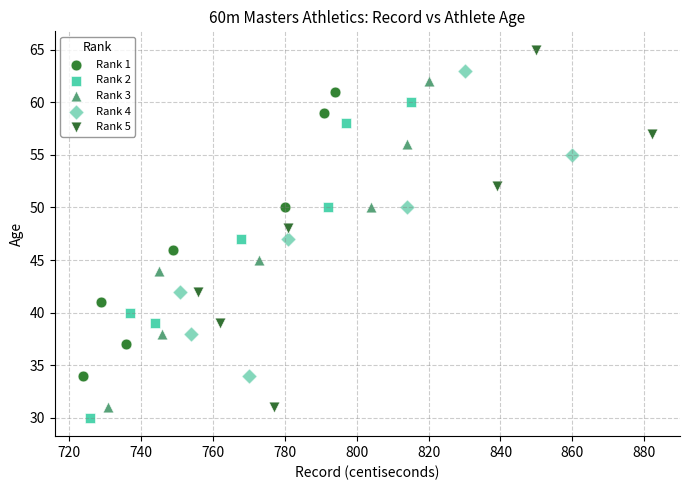

Which series contains the highest Y value?

Rank 5